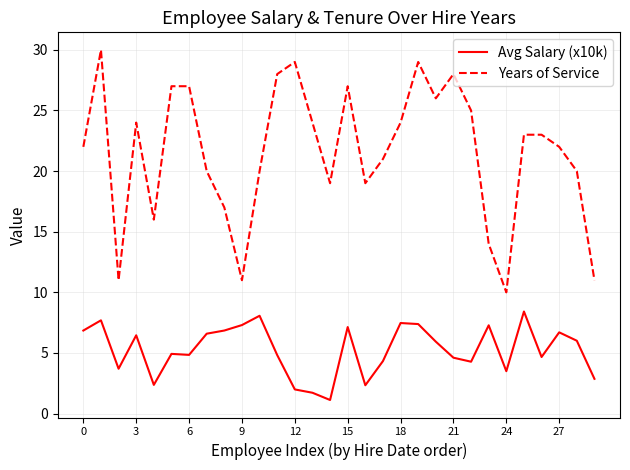

Which series has the widest spread of values?

Years of Service